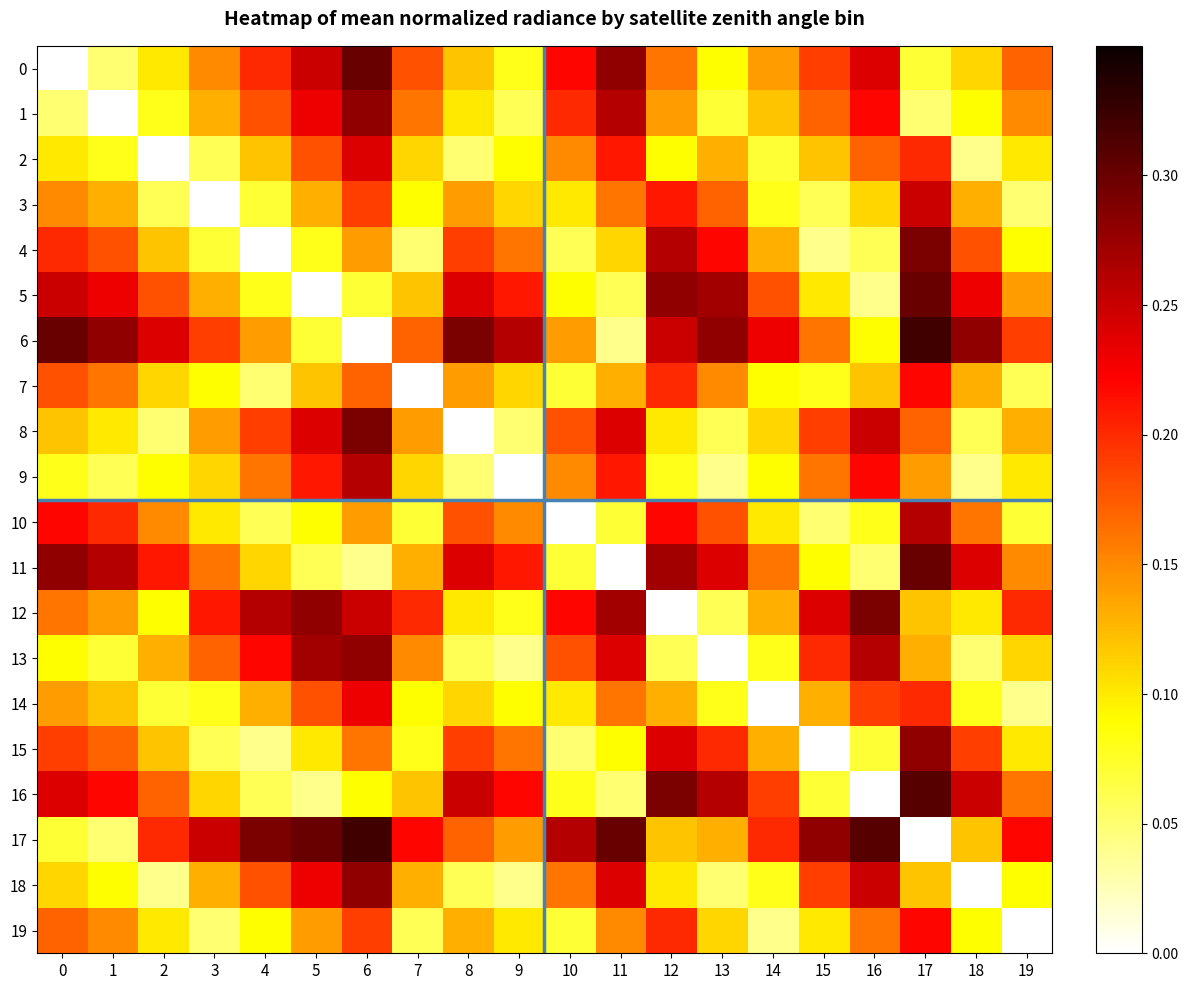

At how many categories does at least one series exceed 0?

20